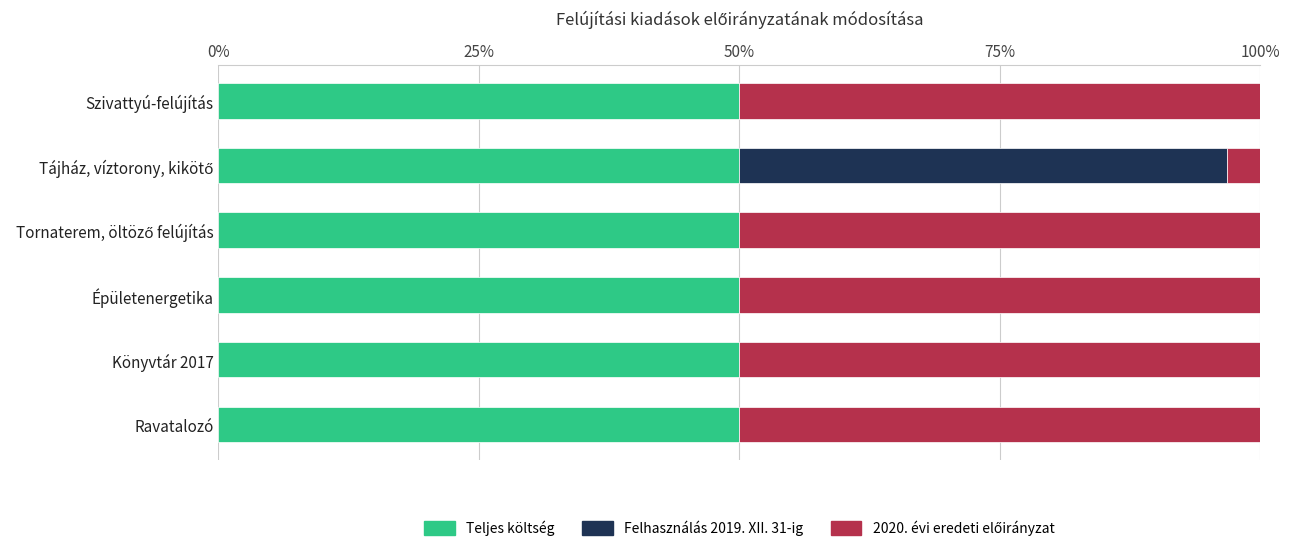

What is the sum of all Teljes költség values?

300.0